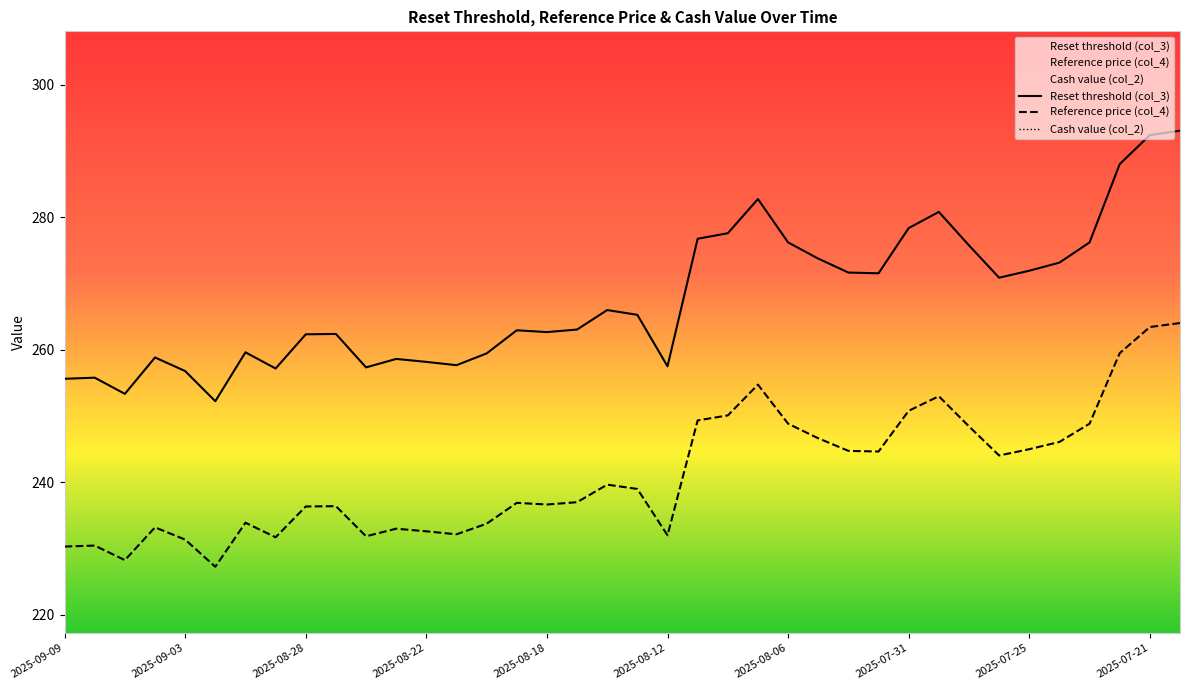

True or false: Reset threshold (col_3) and Cash value (col_2) cross at least once.

False